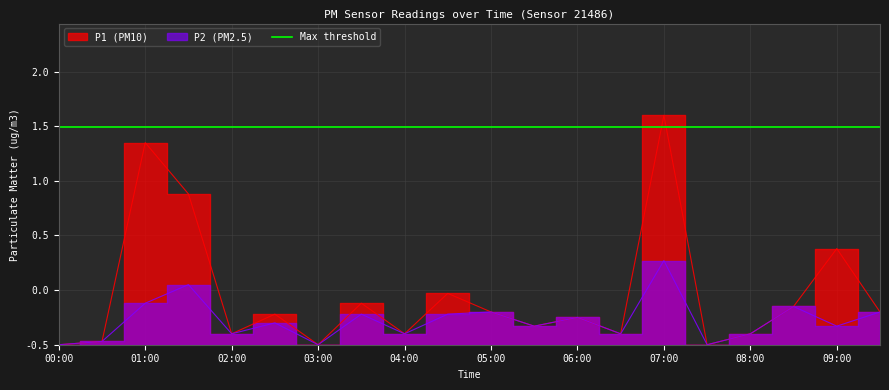

True or false: P2 and P1 cross at least once.

False